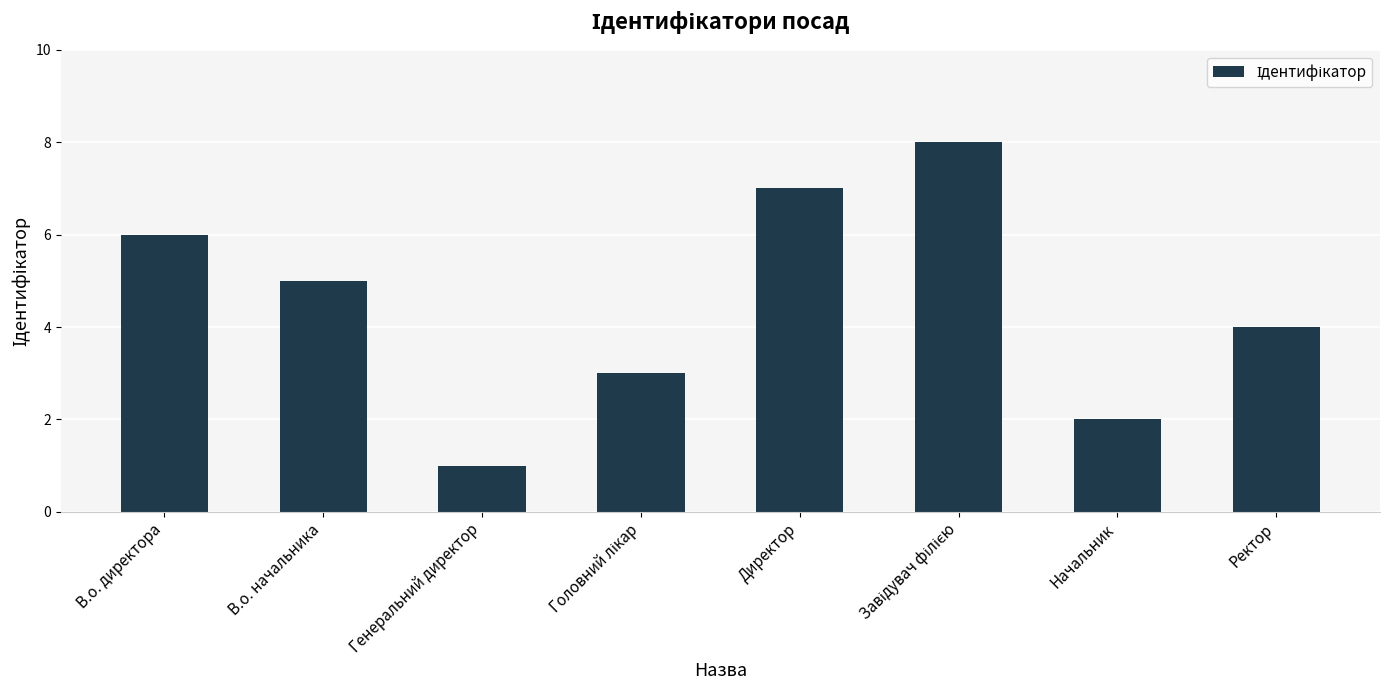

Between Ректор and В.о. директора, which is larger?

В.о. директора